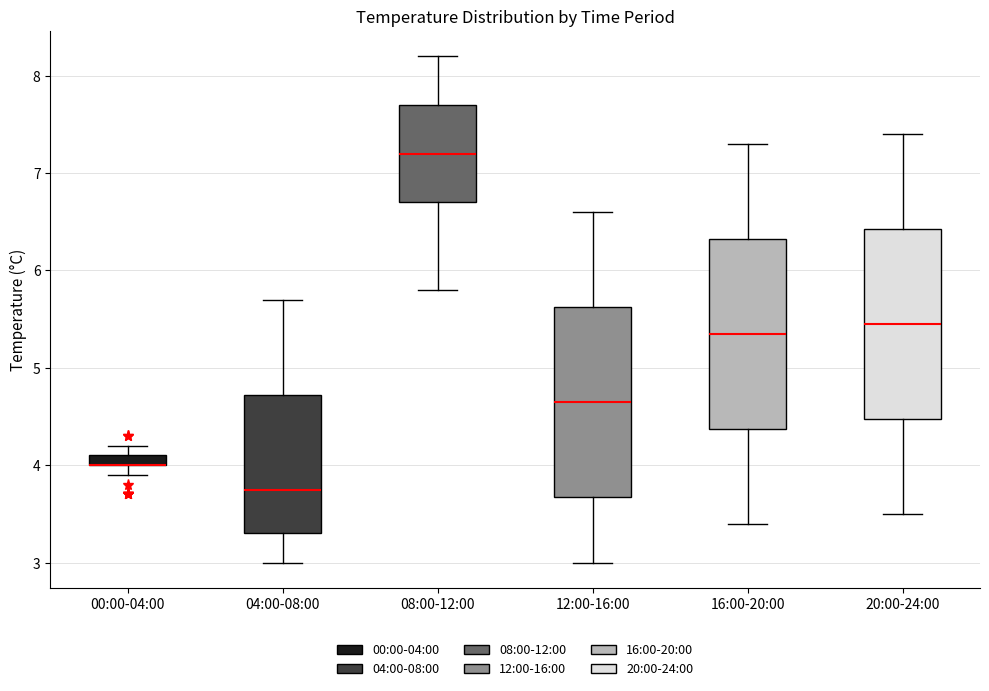

Where does the upper whisker of the box for 20:00-24:00 end on the y-axis? The values are not printed on the chart, so give them approximately, as read against the axis.

7.4